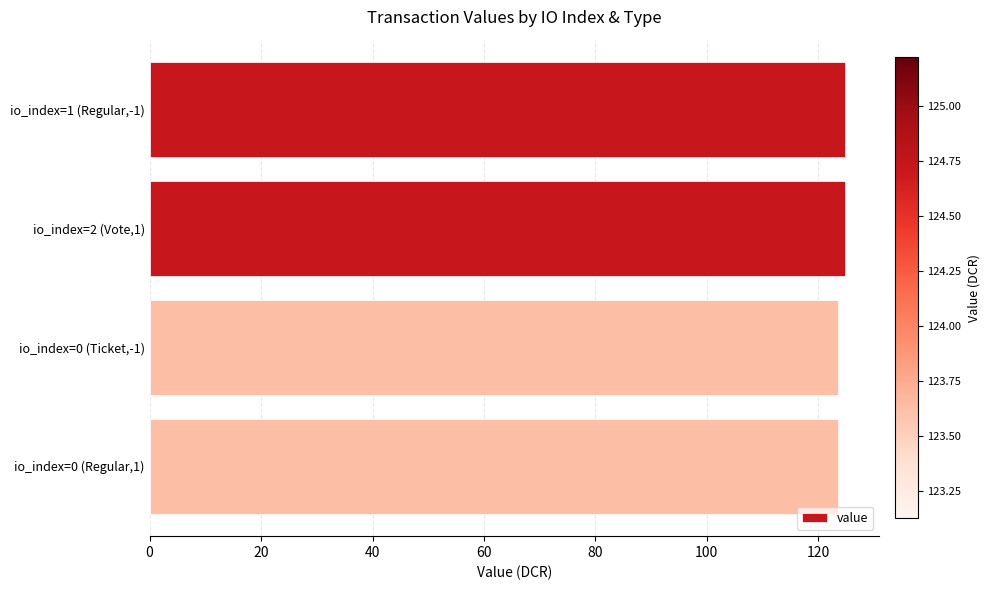

What is the average value?

124.2